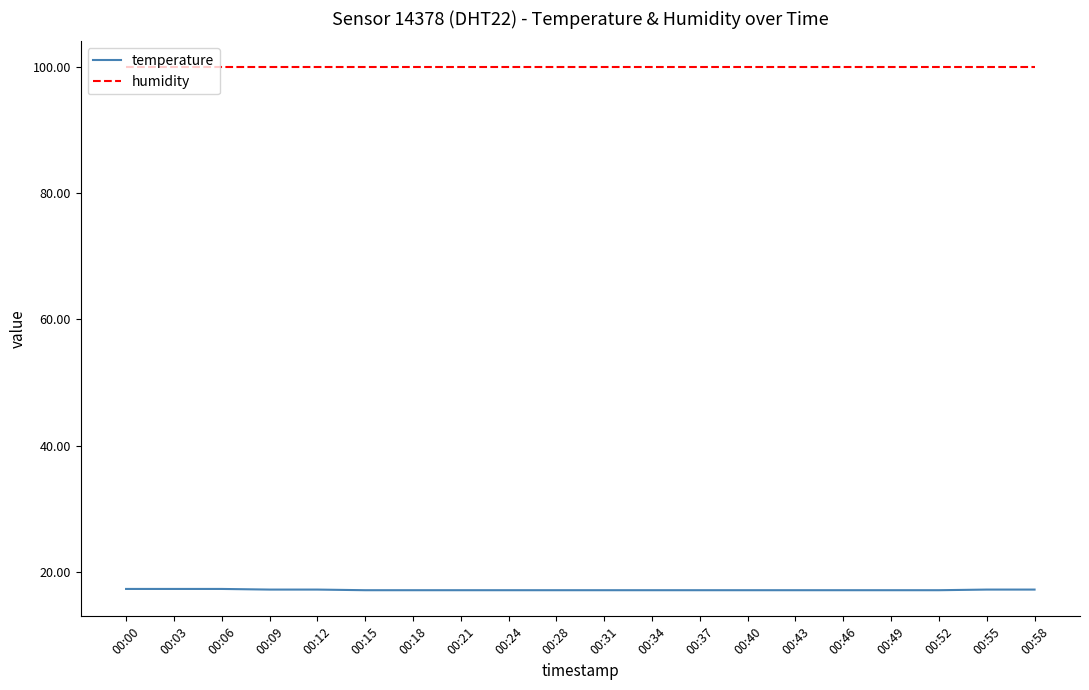

True or false: temperature and humidity cross at least once.

False